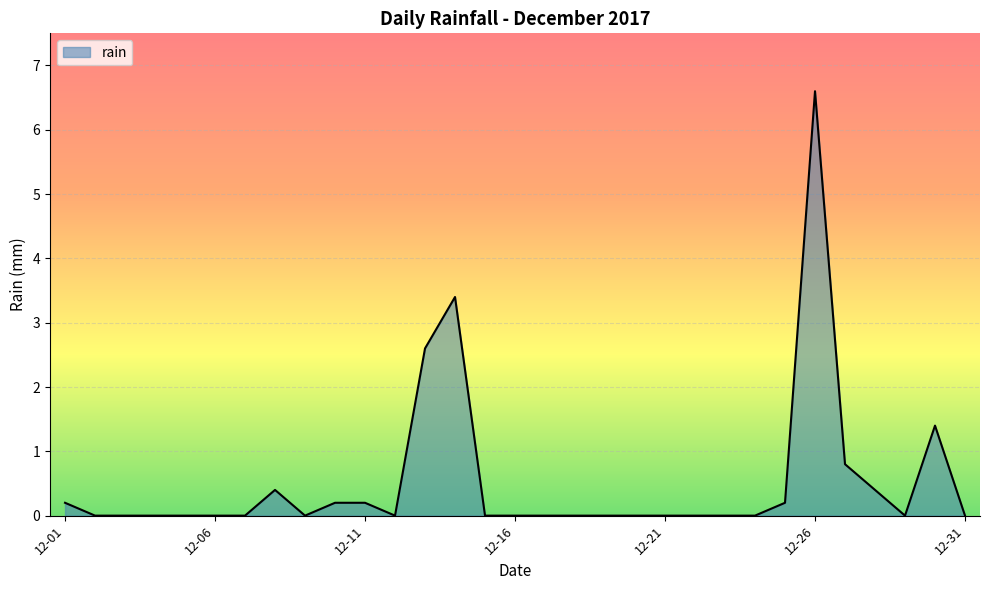

What is the difference between the maximum and minimum values?

6.6